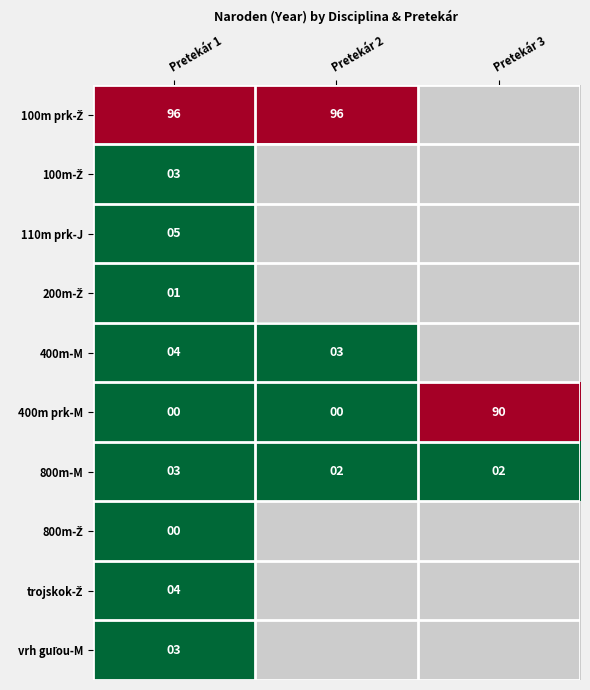

What is the spread (max minus min) of values at Pretekár 1?

96